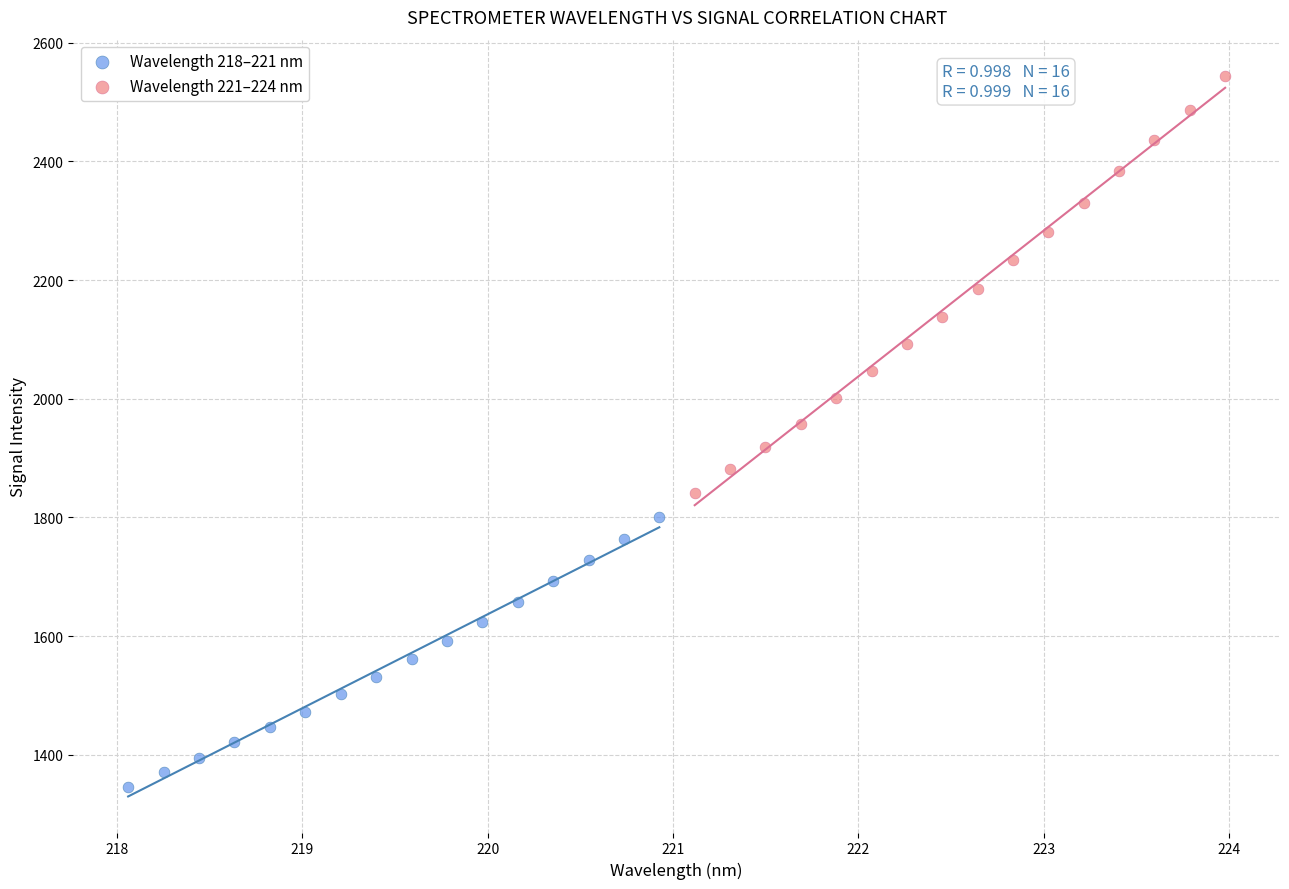

Which series reaches the maximum Y coordinate?

Wavelength 221–224 nm